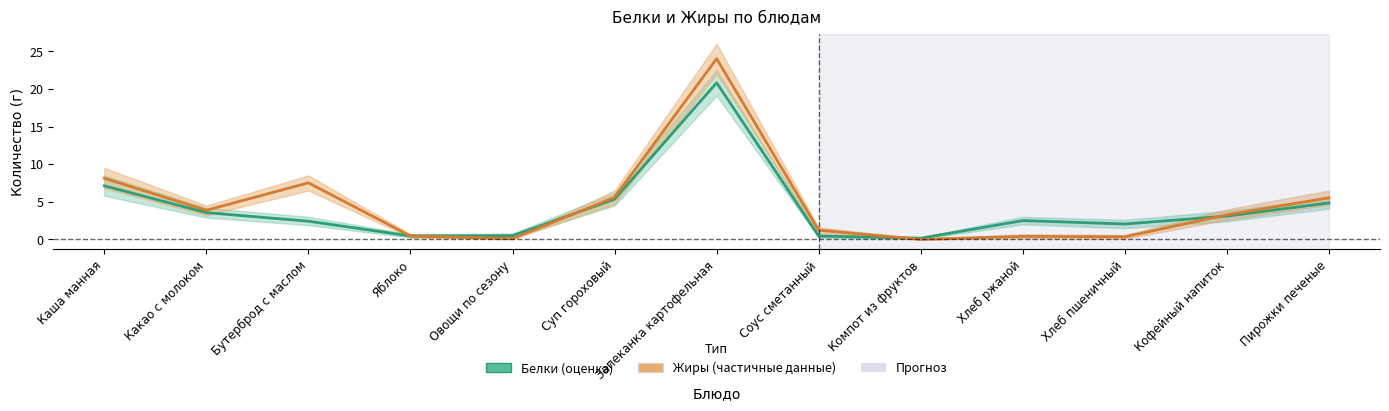

What position from the right is Суп гороховый?

8